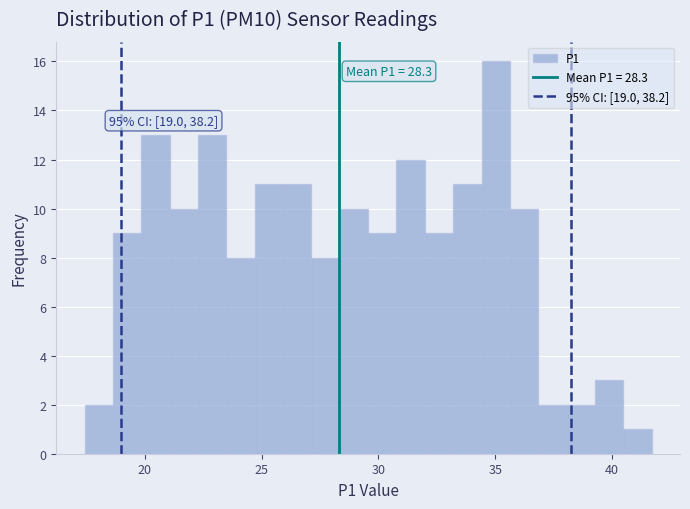

Around what value on the x-axis is the tallest bar? Give the approximate position of its centre, as read against the axis.

35.0